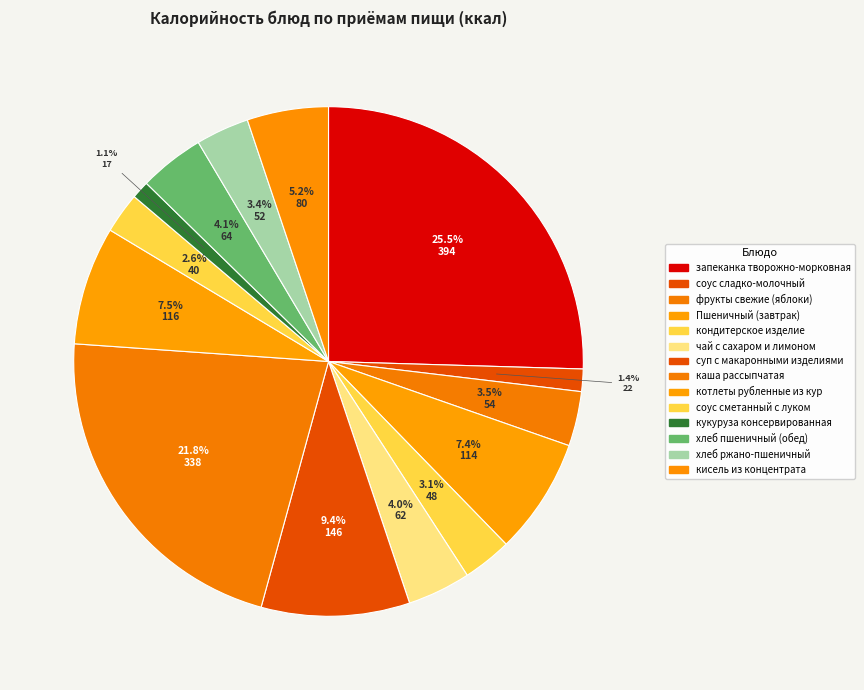

To the nearest percent, what is the average slice percentage?

7%